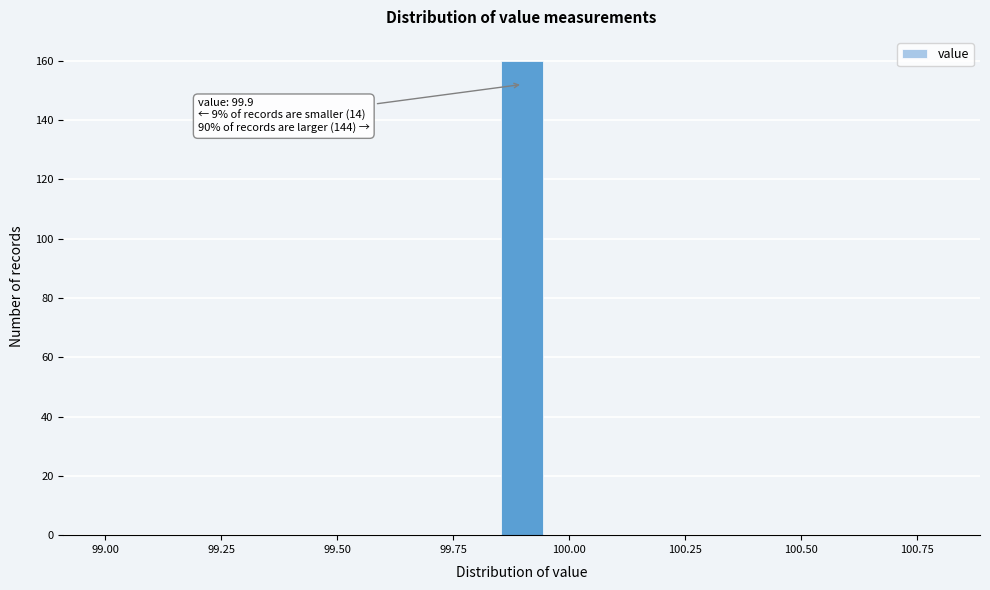

Read against the x-axis, roughly where is the centre of the tallest bar?

99.90